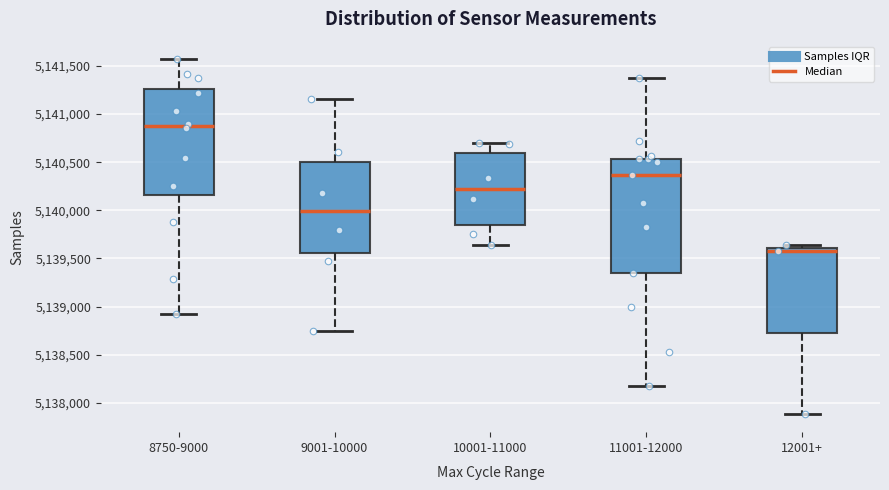

Which box is the tallest, from its lower edge to its upper edge?

11001-12000